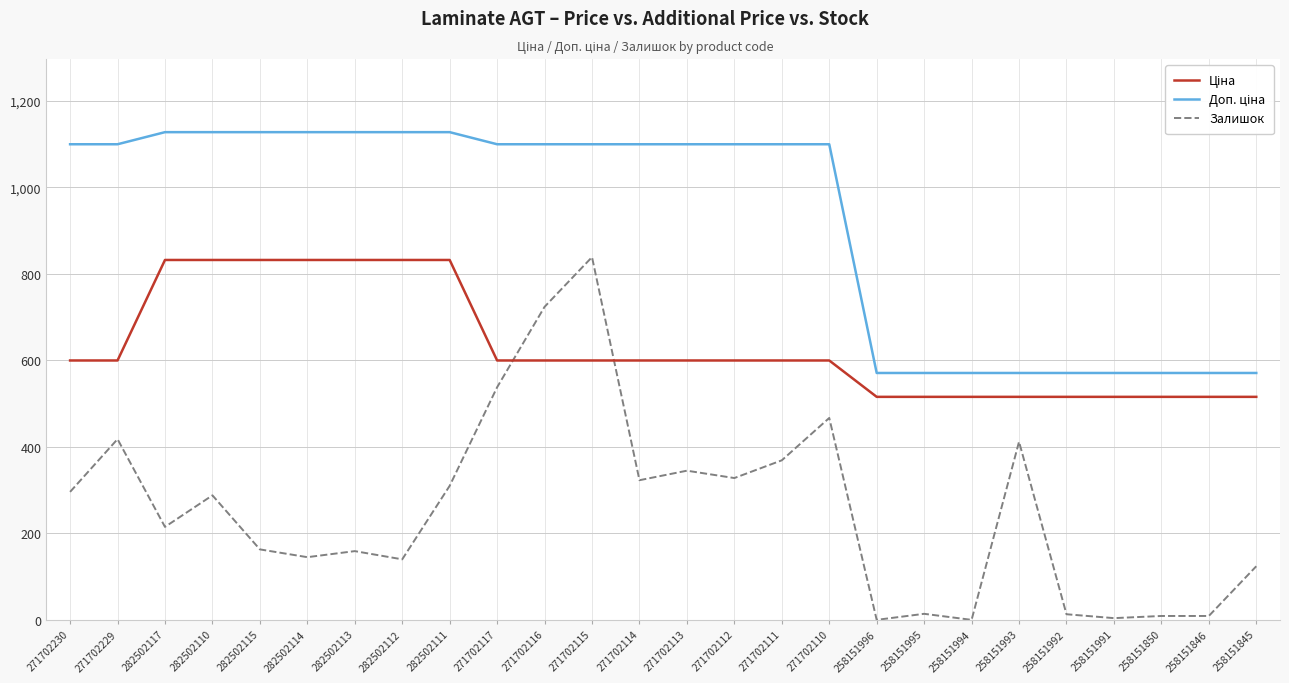

What is the greatest value displayed?

1128.0